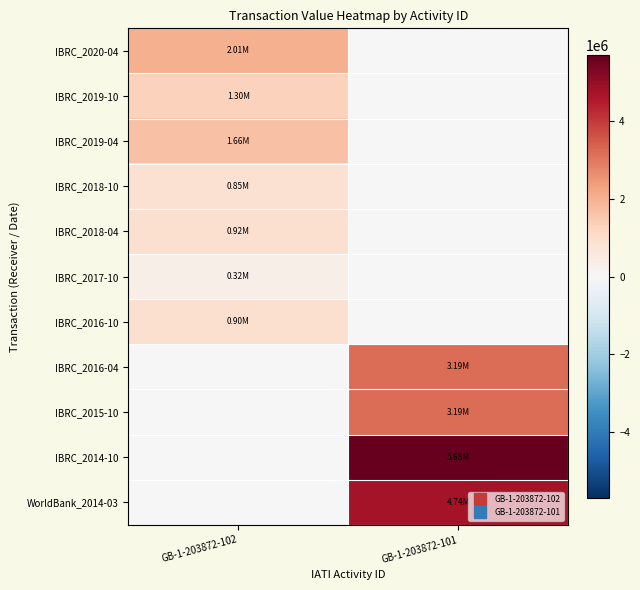

Reading left to right, extract all data points from this chart.

IBRC_2020-04: GB-1-203872-102=2014290	GB-1-203872-101=0
IBRC_2019-10: GB-1-203872-102=1300000	GB-1-203872-101=0
IBRC_2019-04: GB-1-203872-102=1659743	GB-1-203872-101=0
IBRC_2018-10: GB-1-203872-102=853000	GB-1-203872-101=0
IBRC_2018-04: GB-1-203872-102=916000	GB-1-203872-101=0
IBRC_2017-10: GB-1-203872-102=320000	GB-1-203872-101=0
IBRC_2016-10: GB-1-203872-102=897000	GB-1-203872-101=0
IBRC_2016-04: GB-1-203872-102=0	GB-1-203872-101=3194000
IBRC_2015-10: GB-1-203872-102=0	GB-1-203872-101=3194000
IBRC_2014-10: GB-1-203872-102=0	GB-1-203872-101=5682000
WorldBank_2014-03: GB-1-203872-102=0	GB-1-203872-101=4744000